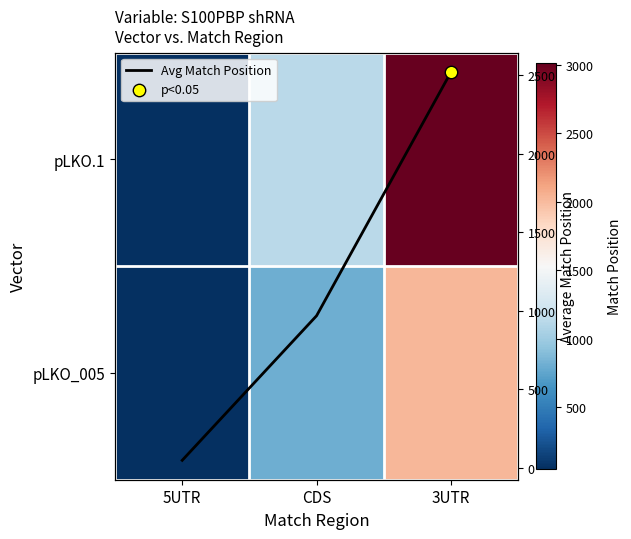

Where does the pLKO_005 series first go above 800?

3UTR